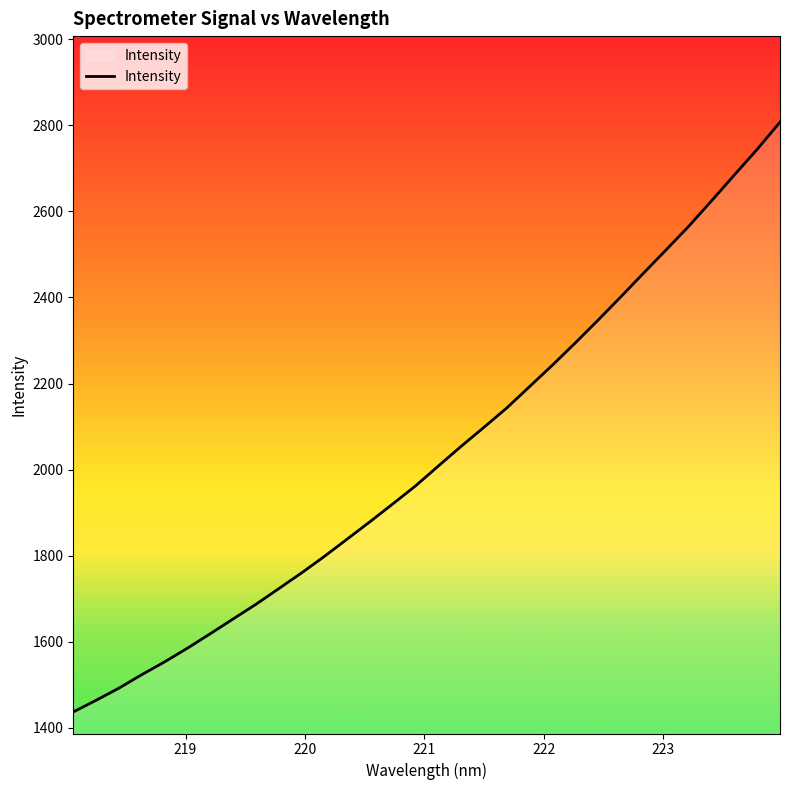

How many lines are shown in the chart?

1